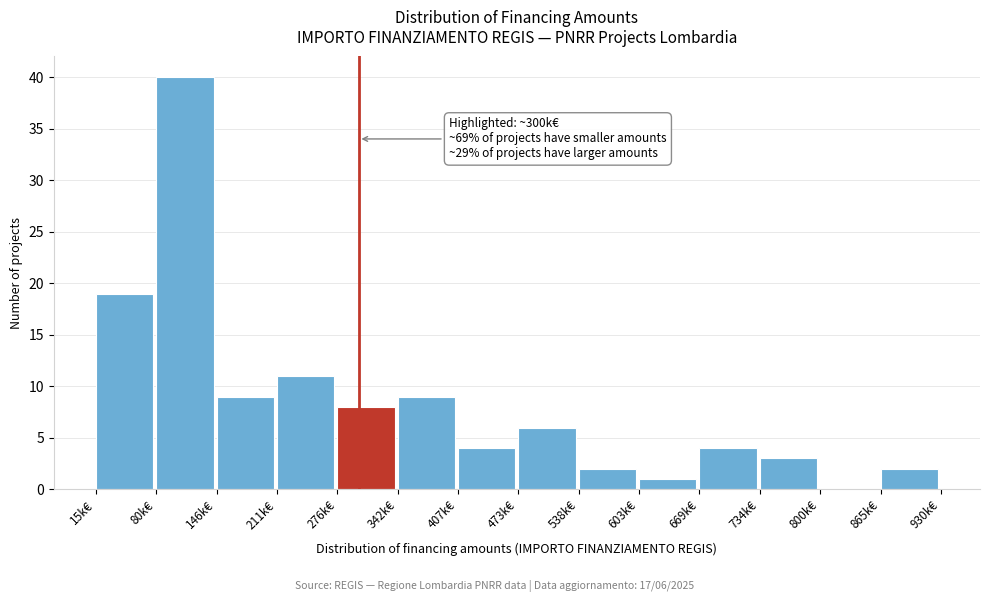

Reading left to right, what are all the values shown in this chart?

15k€=19	80k€=40	146k€=9	211k€=11	276k€=8	342k€=9	407k€=4	473k€=6	538k€=2	603k€=1	669k€=4	734k€=3	800k€=0	865k€=2